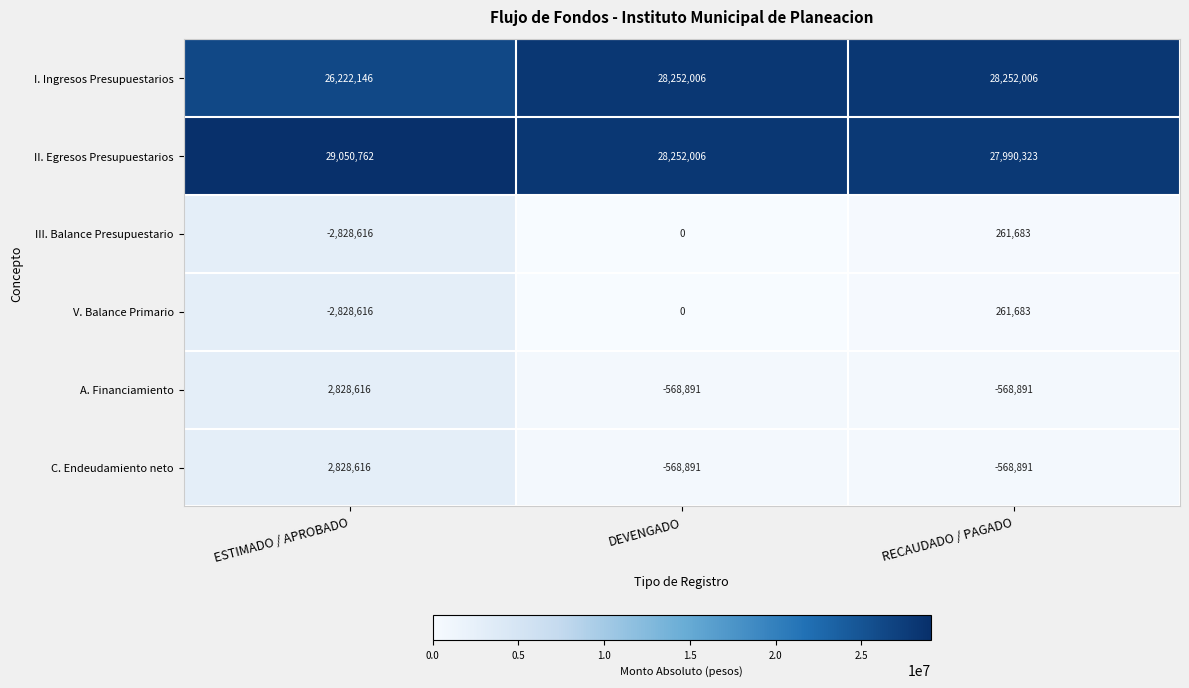

What is the difference between the maximum and minimum values in the I. Ingresos Presupuestarios series?

2029860